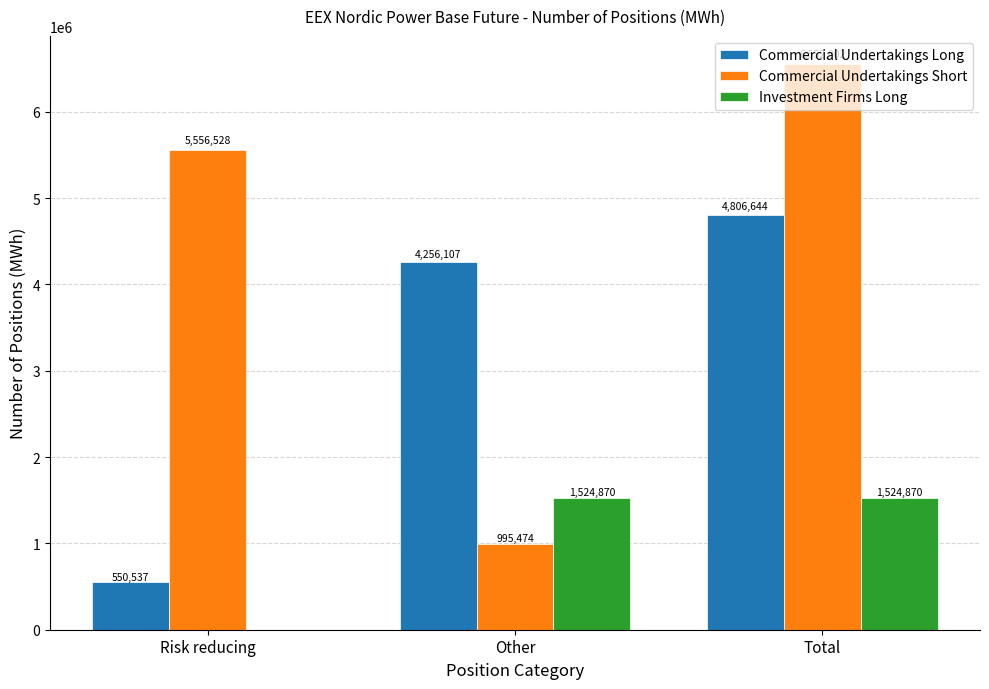

Which series changed the most between Risk reducing and Total?

Commercial Undertakings Long